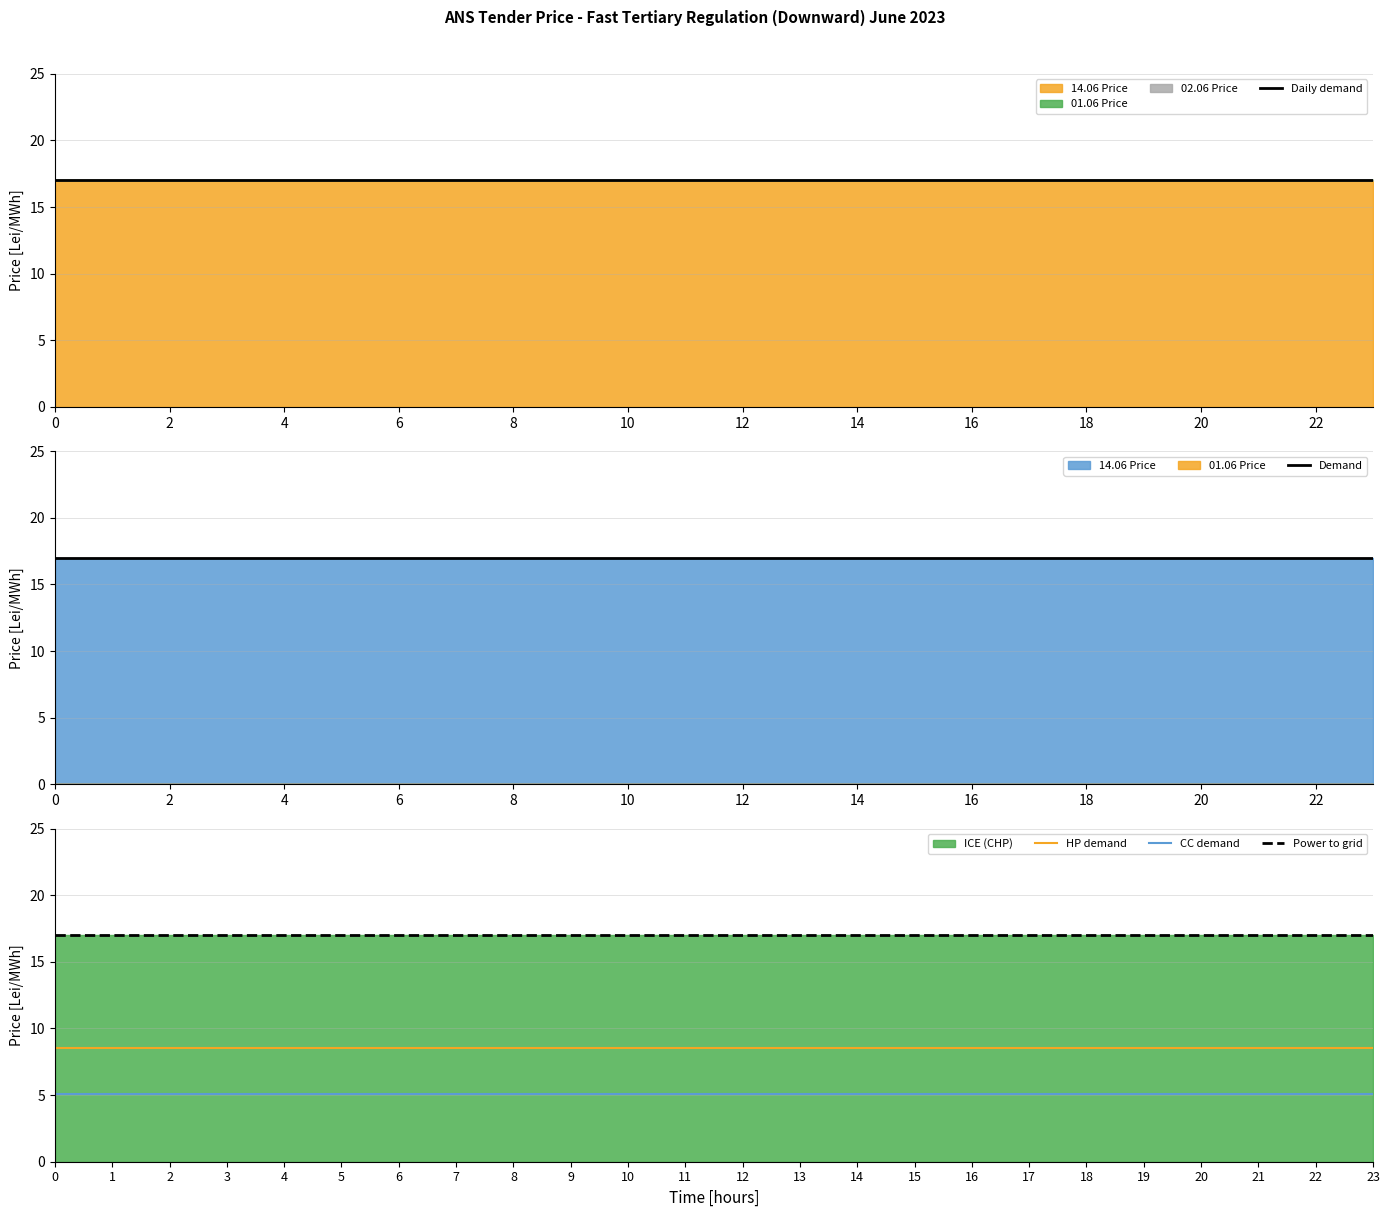

True or false: Power to grid and CC demand cross at least once.

False